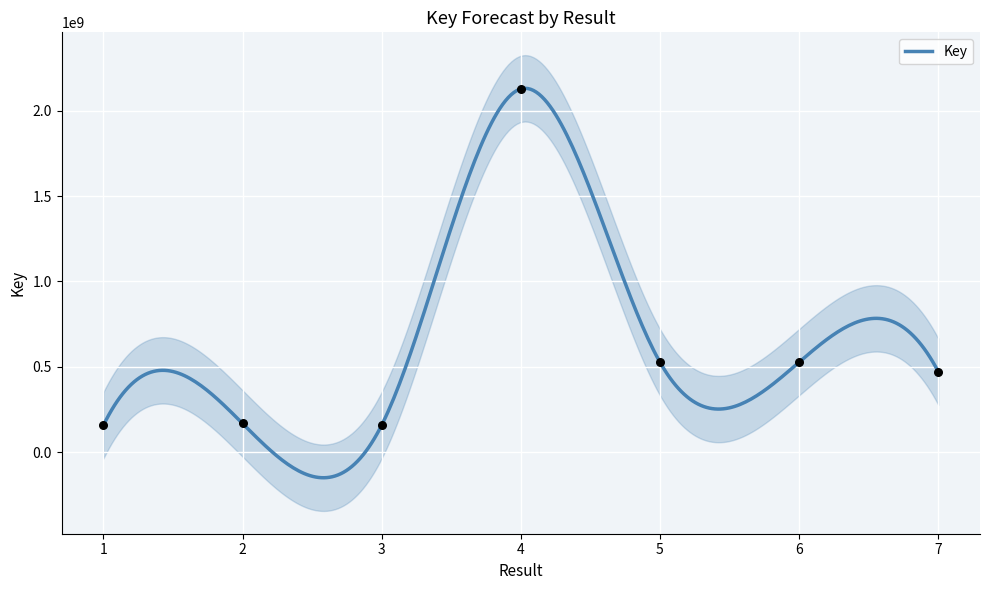

What is the ratio of the value at 1 to the value at 3?

1.0